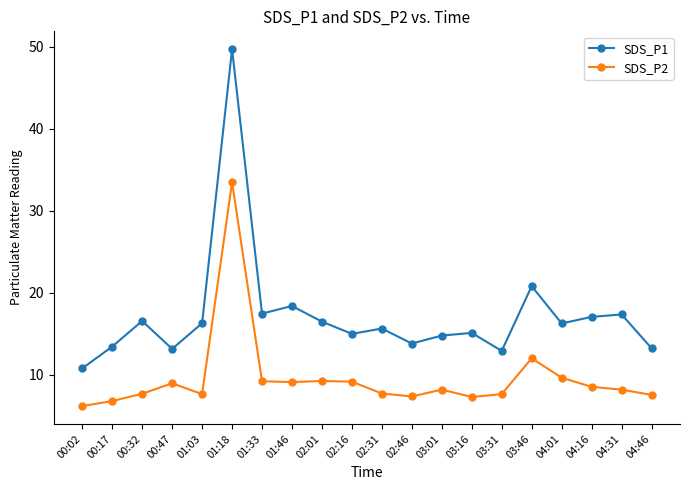

What is the spread (max minus min) of values at 04:46?

5.7